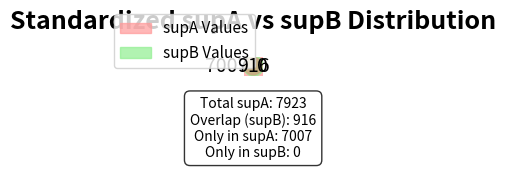

How many segments does this pie chart have?

7